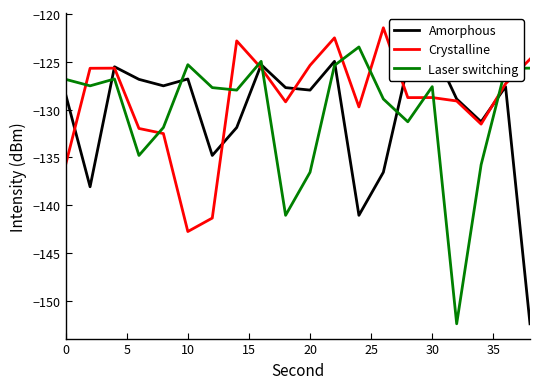

Which series ends up on top after the final intersection of Laser switching and Crystalline?

Crystalline